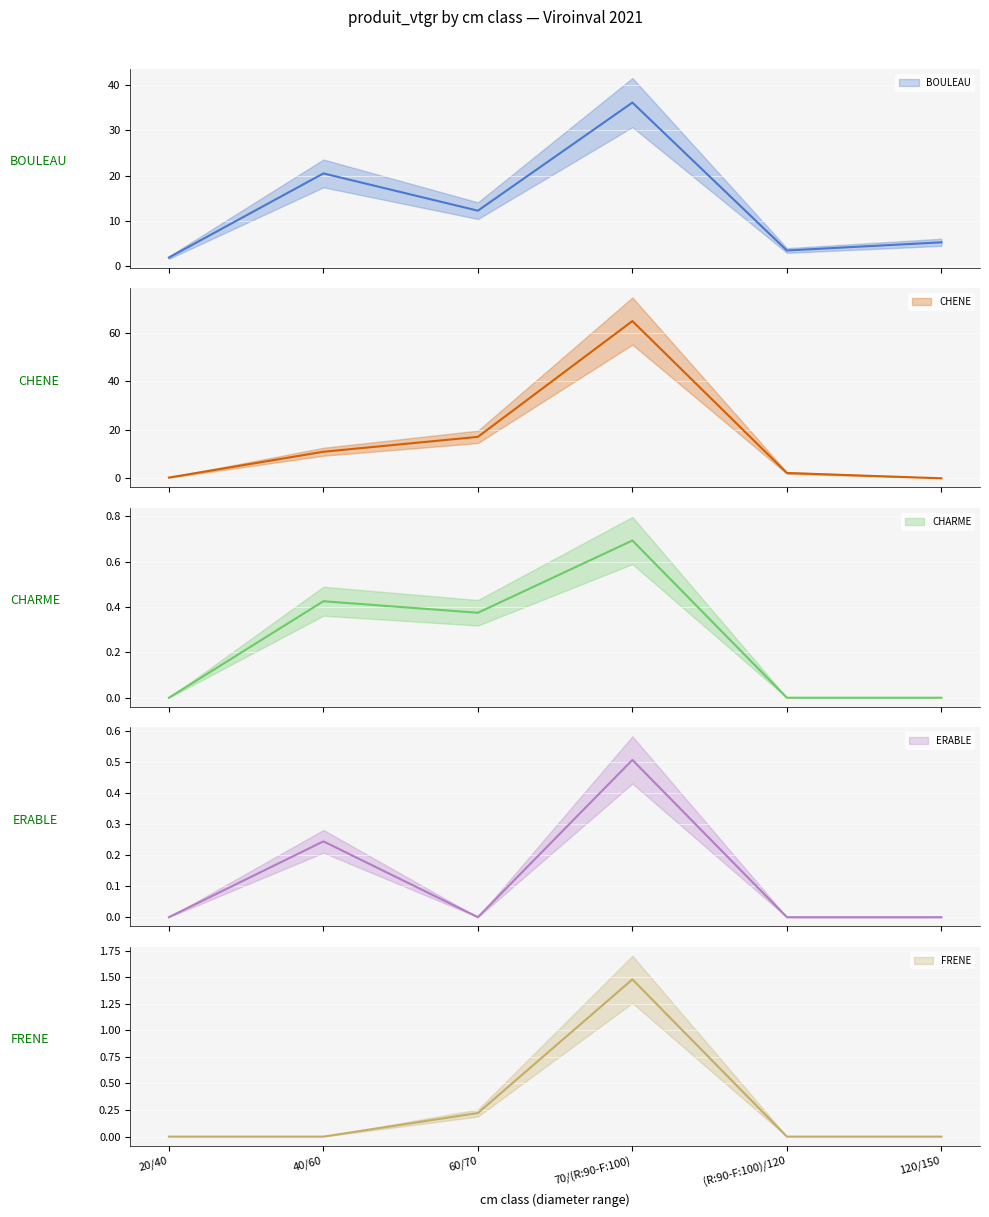

What is the highest value of the ERABLE series?

0.5